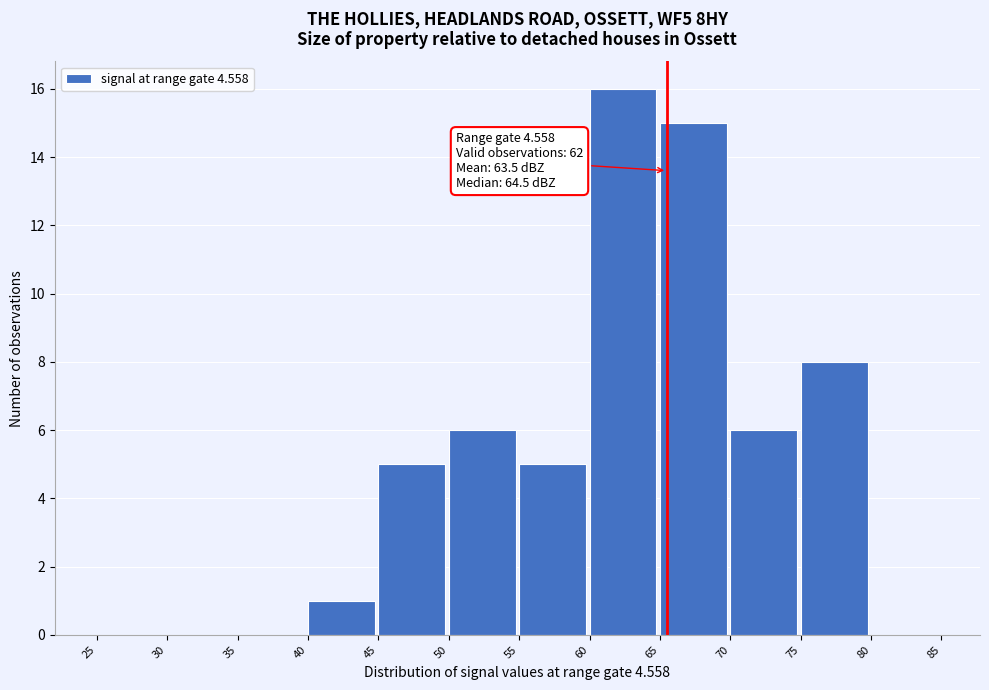

Which range on the x-axis has the tallest bar?

60 to 65